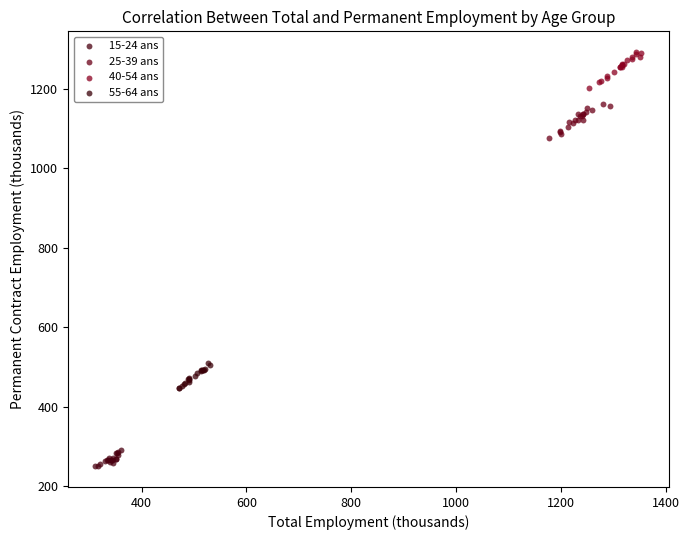

Which series contains the highest Y value?

40-54 ans